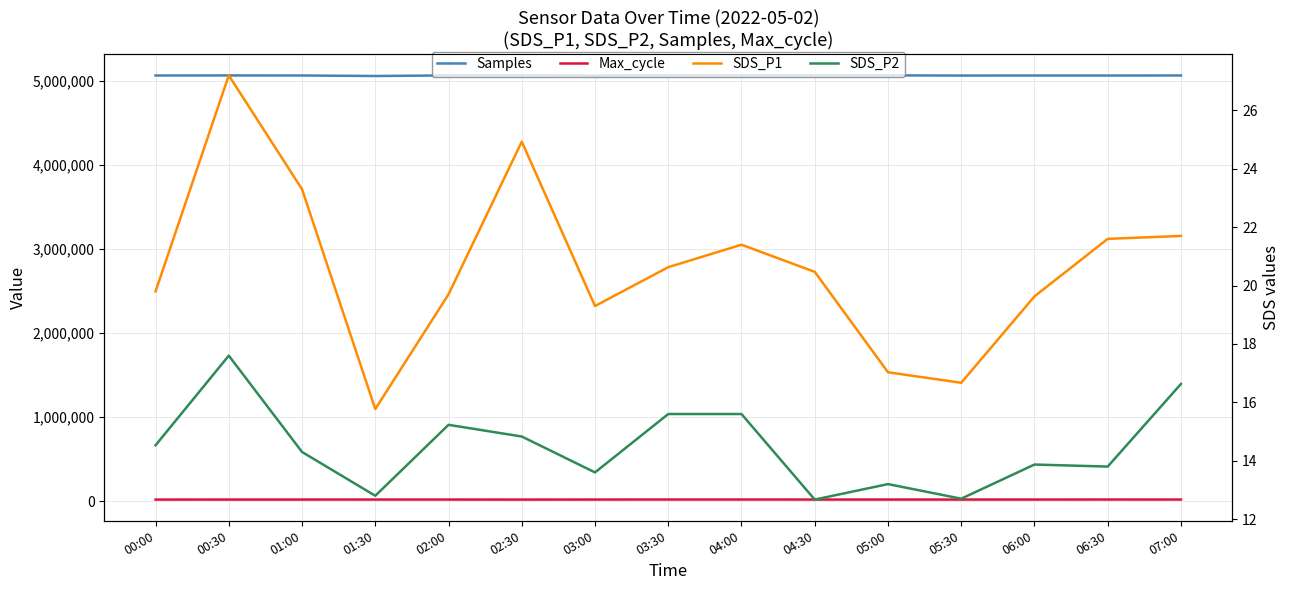

True or false: Max_cycle and SDS_P1 cross at least once.

False